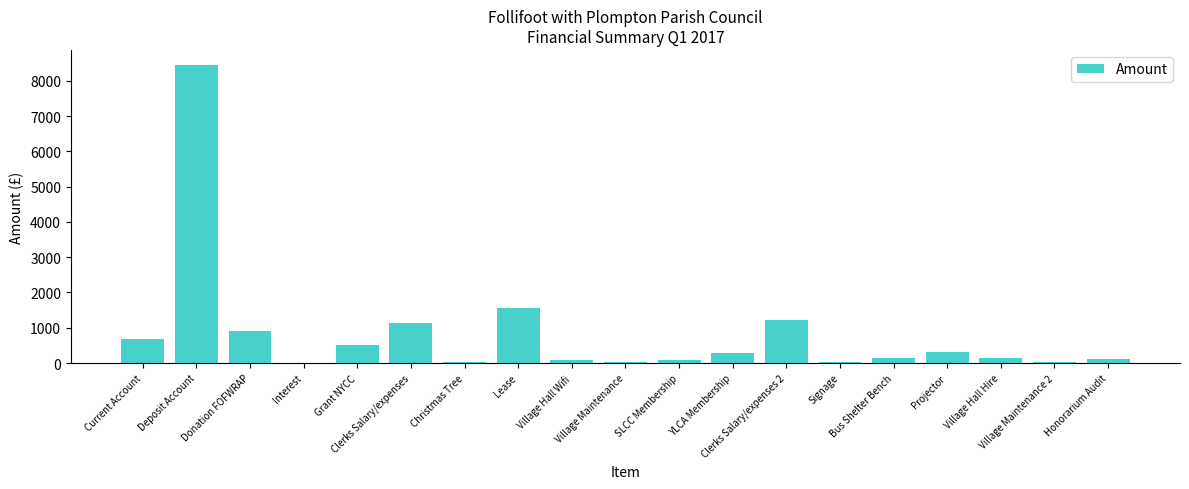

Does the chart contain stacked bars?

No